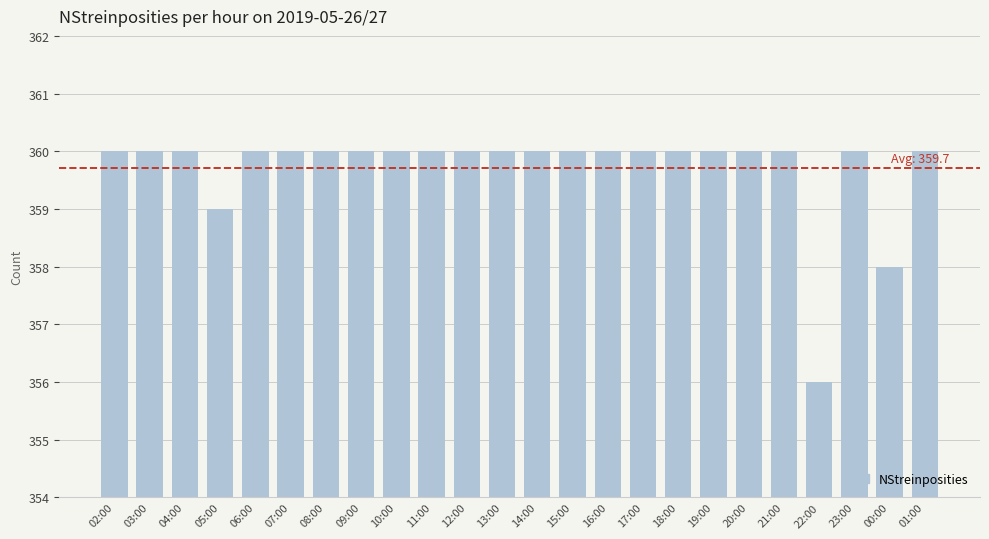

The value at 22:00 is 356. True or false?

True